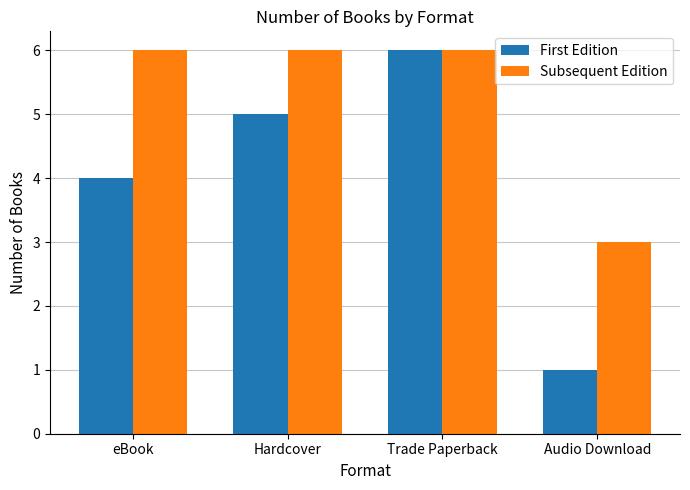

What is the total value across all series at Audio Download?

4